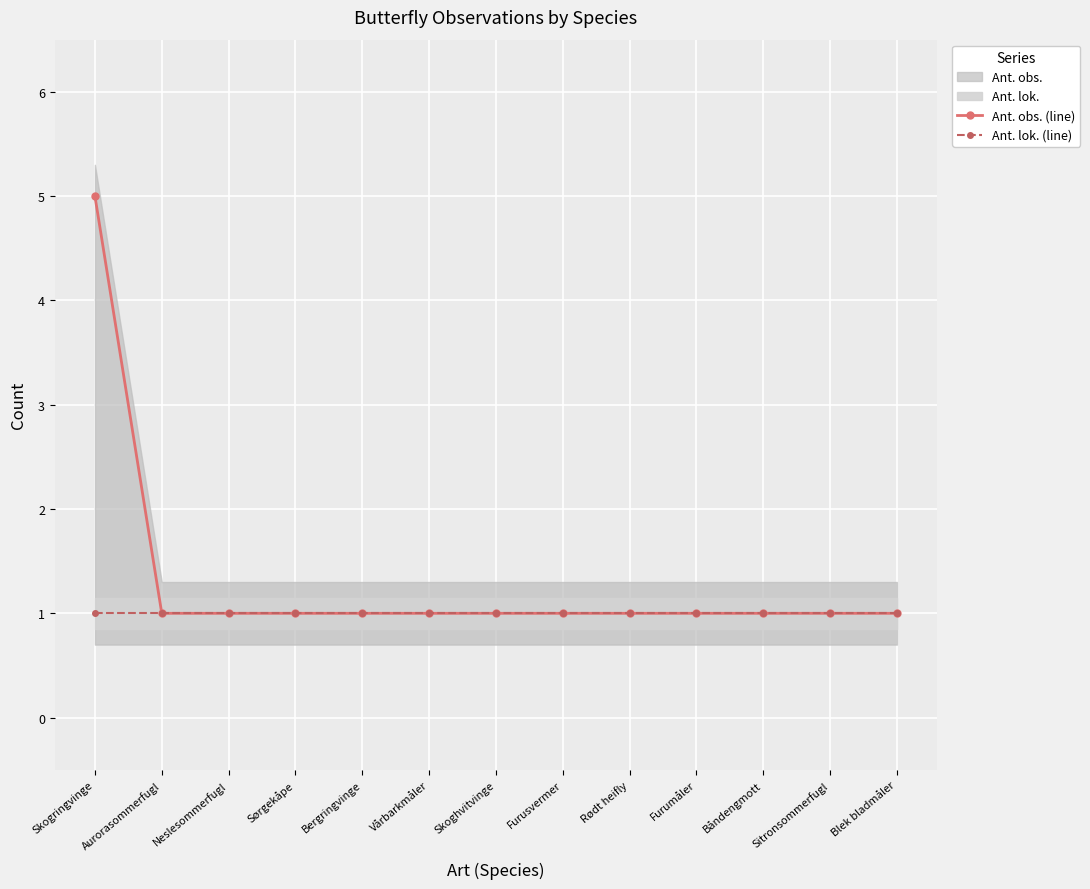

True or false: Ant. lok. (line) has more than 0 points higher than both neighbors.

False